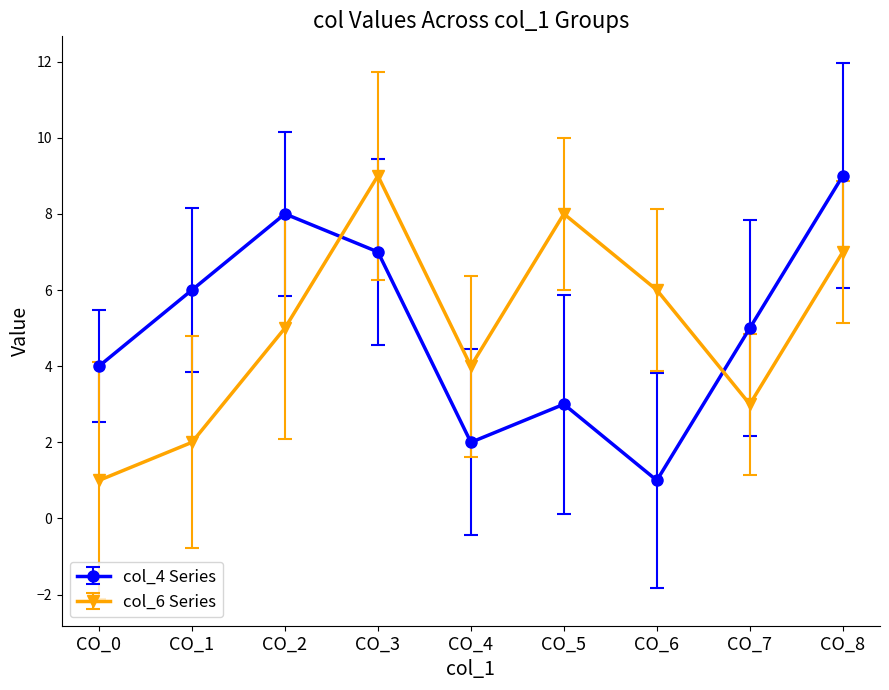

At which category does col_6 Series reach its first local valley?

CO_4